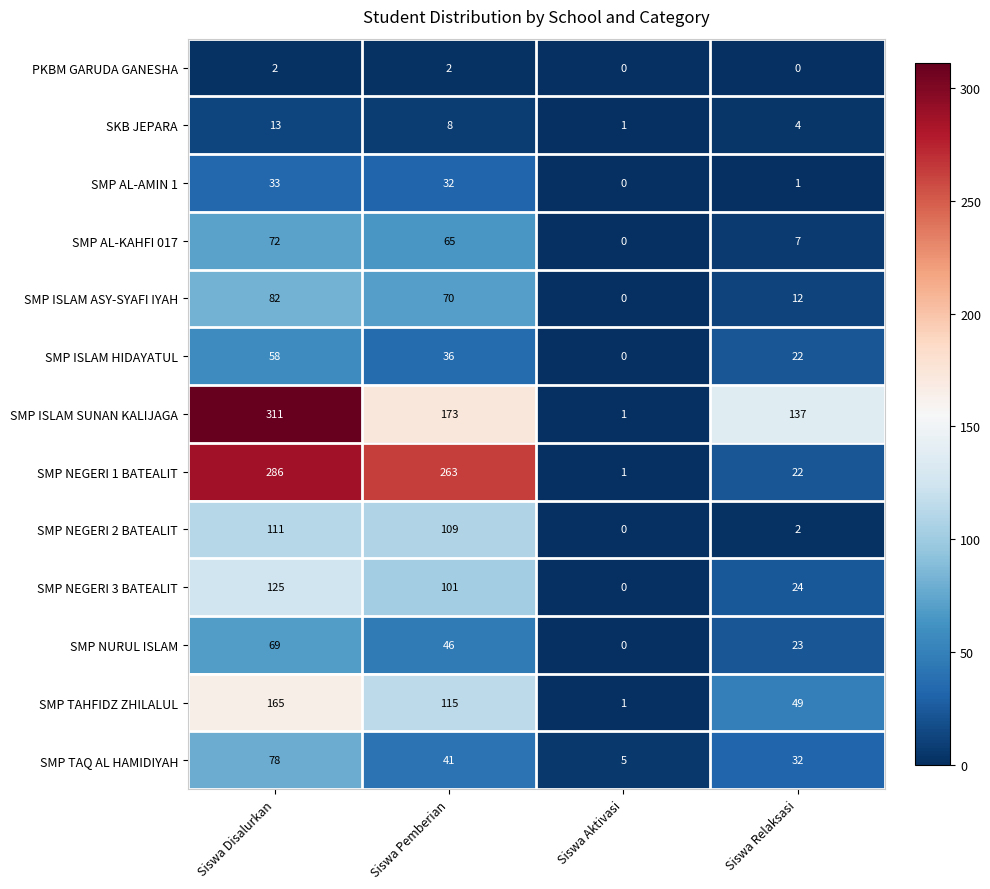

What is the total value across all series at Siswa Aktivasi?

9